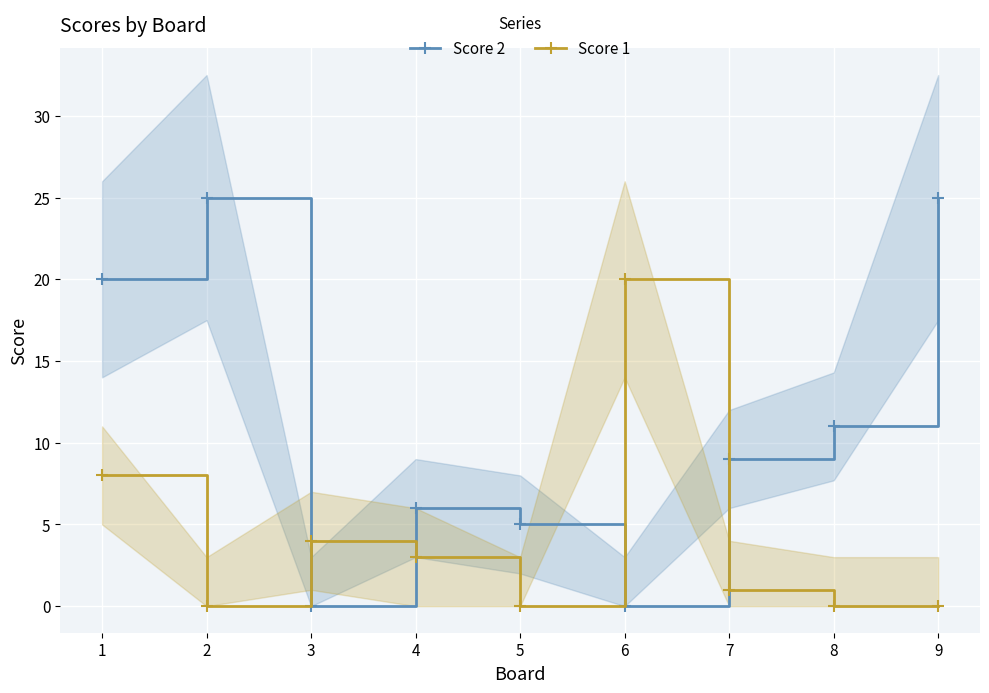

At how many categories does at least one series exceed 22?

2